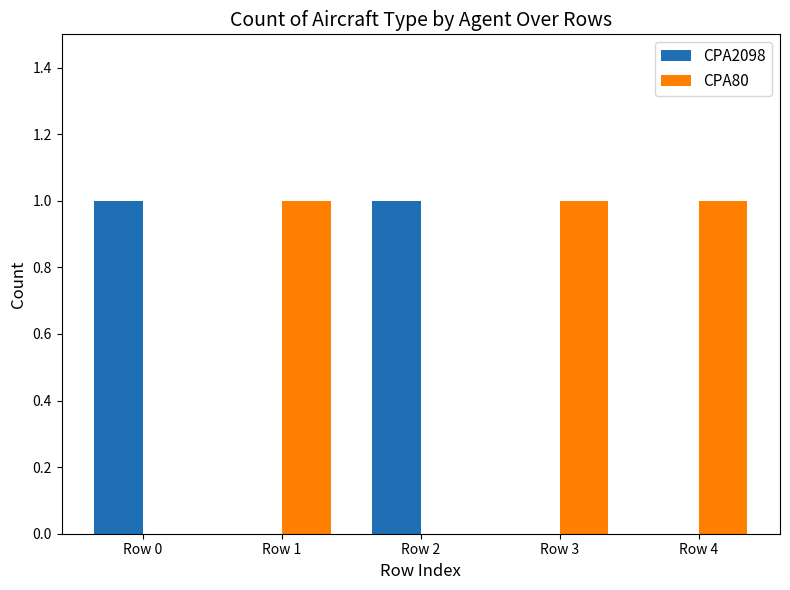

Reading left to right, extract all data points from this chart.

CPA2098: 1	0	1	0	0
CPA80: 0	1	0	1	1